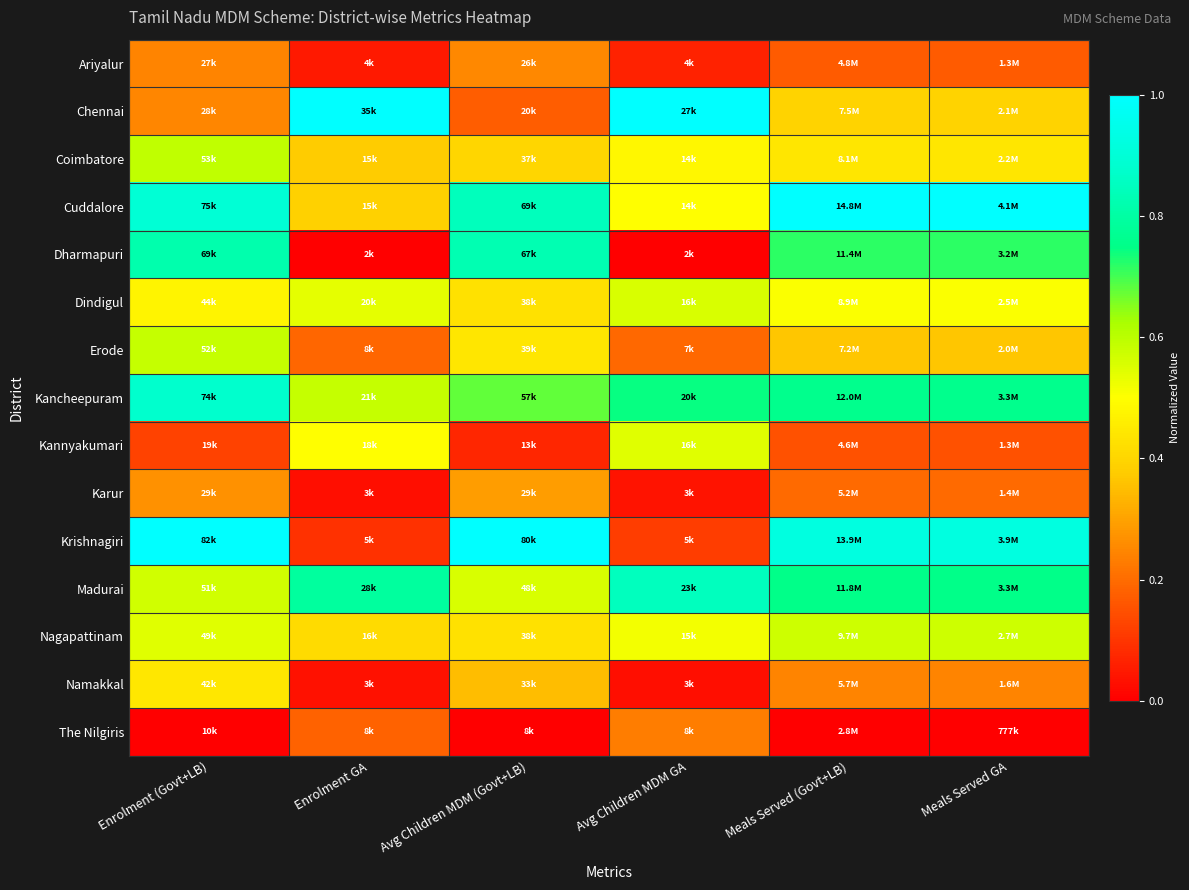

Reading right to left, extract all data points from this chart.

Ariyalur: Meals Served GA=0.2	Meals Served (Govt+LB)=0.2	Avg Children MDM GA=0.1	Avg Children MDM (Govt+LB)=0.3	Enrolment GA=0.0	Enrolment (Govt+LB)=0.2
Chennai: Meals Served GA=0.4	Meals Served (Govt+LB)=0.4	Avg Children MDM GA=1.0	Avg Children MDM (Govt+LB)=0.2	Enrolment GA=1.0	Enrolment (Govt+LB)=0.2
Coimbatore: Meals Served GA=0.4	Meals Served (Govt+LB)=0.4	Avg Children MDM GA=0.5	Avg Children MDM (Govt+LB)=0.4	Enrolment GA=0.4	Enrolment (Govt+LB)=0.6
Cuddalore: Meals Served GA=1.0	Meals Served (Govt+LB)=1.0	Avg Children MDM GA=0.5	Avg Children MDM (Govt+LB)=0.8	Enrolment GA=0.4	Enrolment (Govt+LB)=0.9
Dharmapuri: Meals Served GA=0.7	Meals Served (Govt+LB)=0.7	Avg Children MDM GA=0.0	Avg Children MDM (Govt+LB)=0.8	Enrolment GA=0.0	Enrolment (Govt+LB)=0.8
Dindigul: Meals Served GA=0.5	Meals Served (Govt+LB)=0.5	Avg Children MDM GA=0.6	Avg Children MDM (Govt+LB)=0.4	Enrolment GA=0.5	Enrolment (Govt+LB)=0.5
Erode: Meals Served GA=0.4	Meals Served (Govt+LB)=0.4	Avg Children MDM GA=0.2	Avg Children MDM (Govt+LB)=0.4	Enrolment GA=0.2	Enrolment (Govt+LB)=0.6
Kancheepuram: Meals Served GA=0.8	Meals Served (Govt+LB)=0.8	Avg Children MDM GA=0.7	Avg Children MDM (Govt+LB)=0.7	Enrolment GA=0.6	Enrolment (Govt+LB)=0.9
Kannyakumari: Meals Served GA=0.1	Meals Served (Govt+LB)=0.1	Avg Children MDM GA=0.5	Avg Children MDM (Govt+LB)=0.1	Enrolment GA=0.5	Enrolment (Govt+LB)=0.1
Karur: Meals Served GA=0.2	Meals Served (Govt+LB)=0.2	Avg Children MDM GA=0.0	Avg Children MDM (Govt+LB)=0.3	Enrolment GA=0.0	Enrolment (Govt+LB)=0.3
Krishnagiri: Meals Served GA=0.9	Meals Served (Govt+LB)=0.9	Avg Children MDM GA=0.1	Avg Children MDM (Govt+LB)=1.0	Enrolment GA=0.1	Enrolment (Govt+LB)=1.0
Madurai: Meals Served GA=0.8	Meals Served (Govt+LB)=0.8	Avg Children MDM GA=0.9	Avg Children MDM (Govt+LB)=0.6	Enrolment GA=0.8	Enrolment (Govt+LB)=0.6
Nagapattinam: Meals Served GA=0.6	Meals Served (Govt+LB)=0.6	Avg Children MDM GA=0.5	Avg Children MDM (Govt+LB)=0.4	Enrolment GA=0.4	Enrolment (Govt+LB)=0.5
Namakkal: Meals Served GA=0.2	Meals Served (Govt+LB)=0.2	Avg Children MDM GA=0.0	Avg Children MDM (Govt+LB)=0.4	Enrolment GA=0.0	Enrolment (Govt+LB)=0.4
The Nilgiris: Meals Served GA=0.0	Meals Served (Govt+LB)=0.0	Avg Children MDM GA=0.2	Avg Children MDM (Govt+LB)=0.0	Enrolment GA=0.2	Enrolment (Govt+LB)=0.0